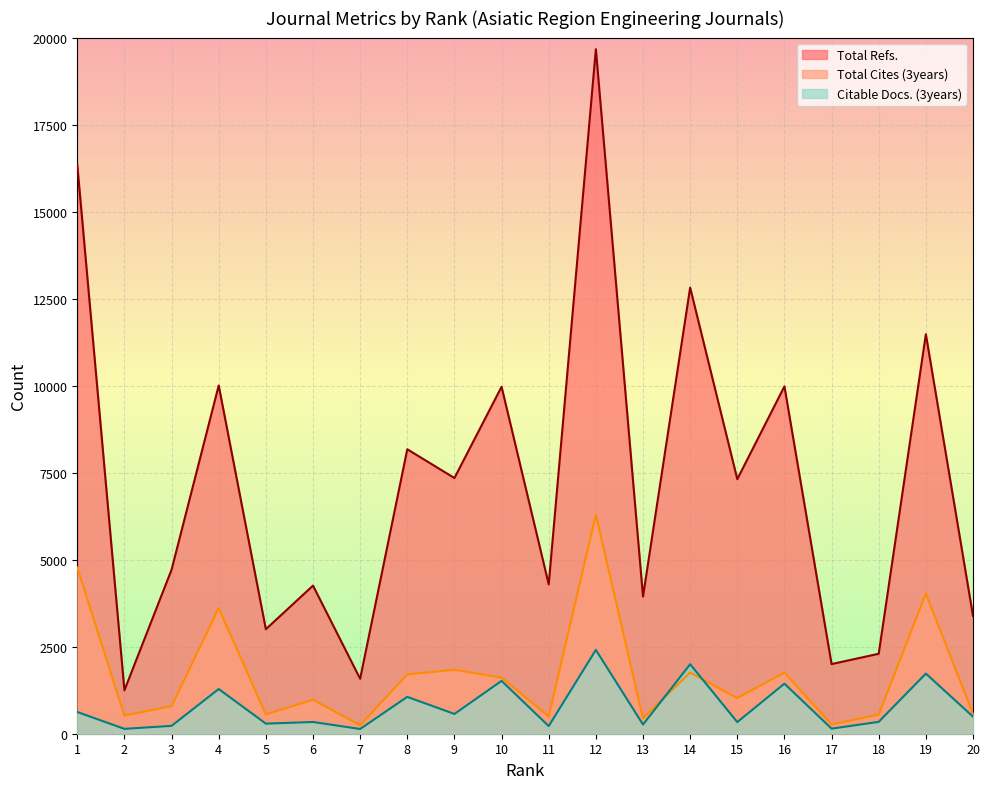

Count the number of categories in the chart.

20